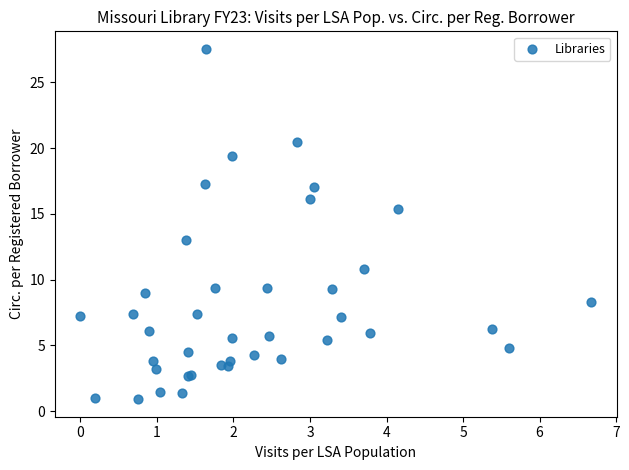

What Y value in the scatter plot is closest to 14?

13.0